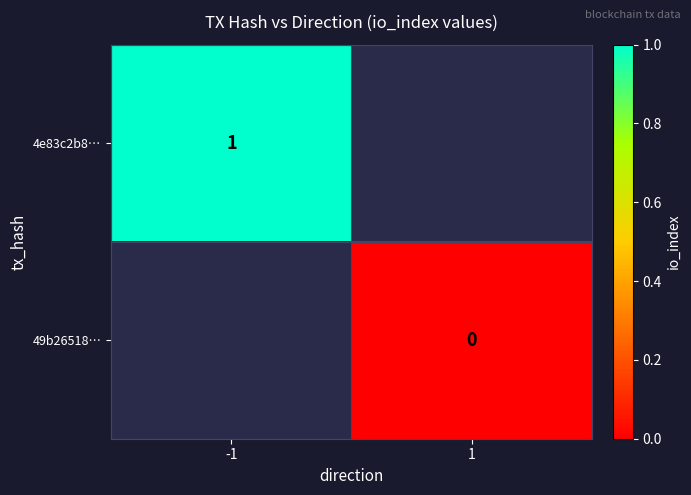

How many series are shown in this chart?

2